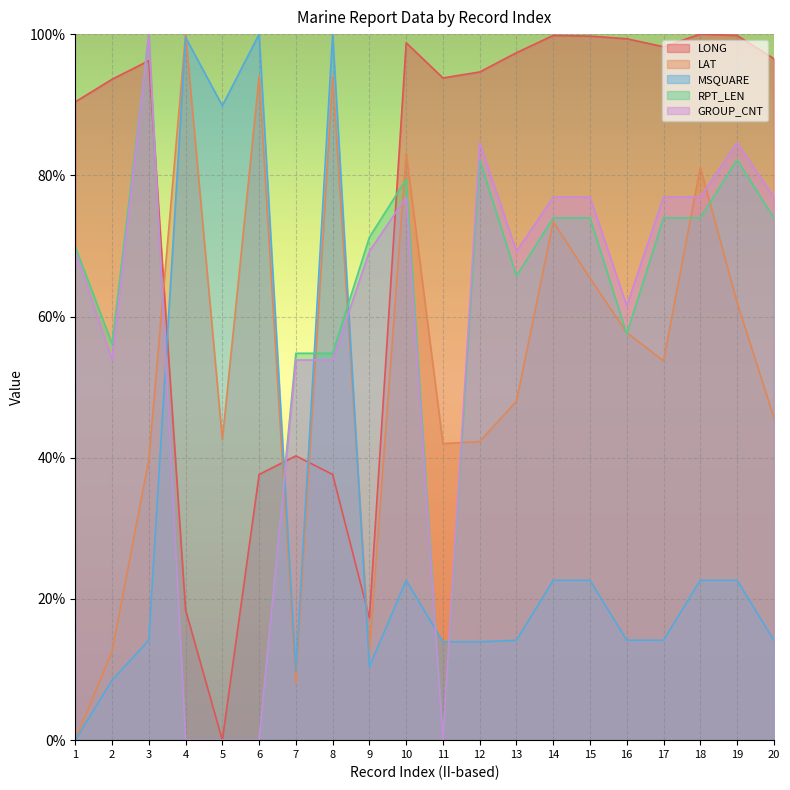

What is the sum of the GROUP_CNT values at 12 and 16?

146.2